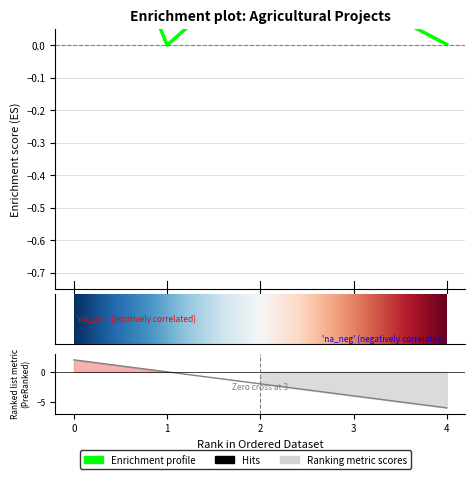

How many values exceed 0?

4